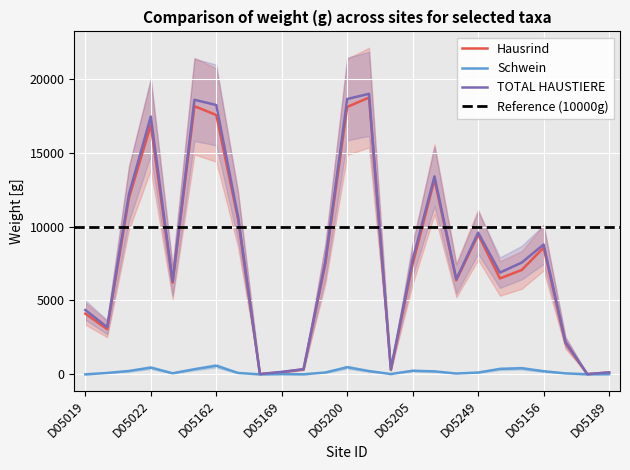

What is the greatest value displayed?

18989.6